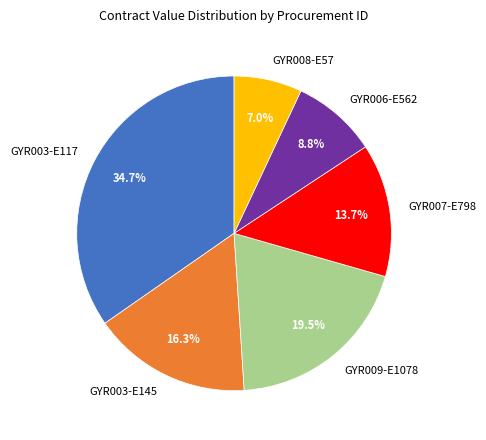

What is the total percentage of GYR003-E117 and GYR009-E1078?

54.2%